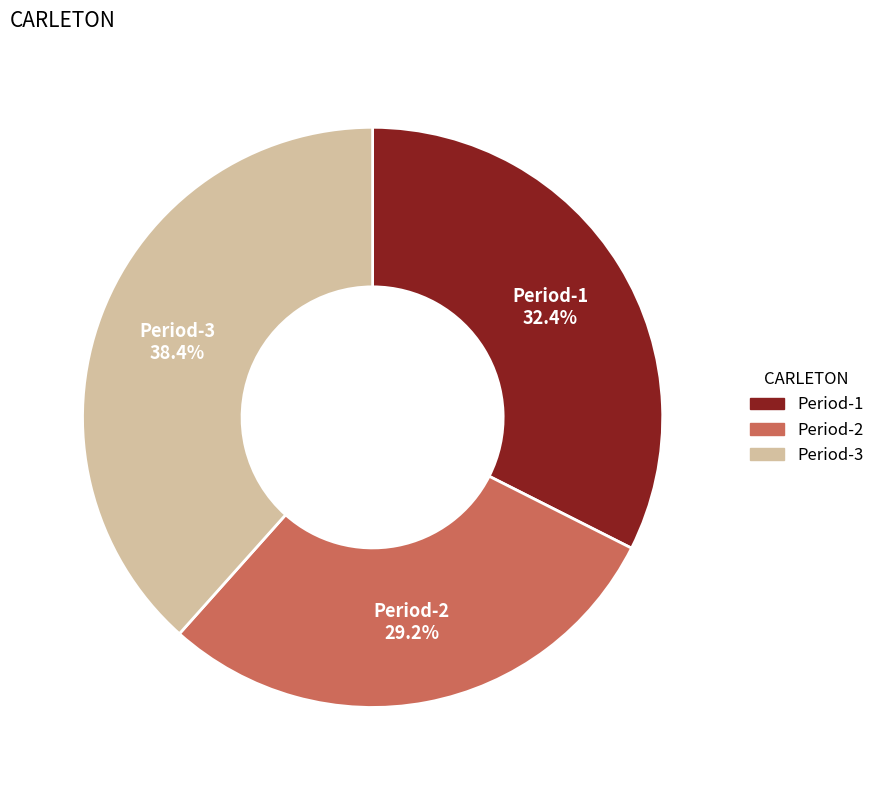

Is there any slice that represents more than half of the pie?

No